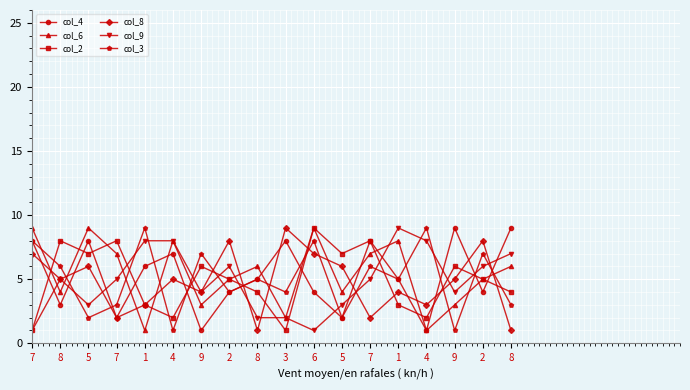

In col_8, how many points are lower than both neighbors (excluding endpoints)?

6